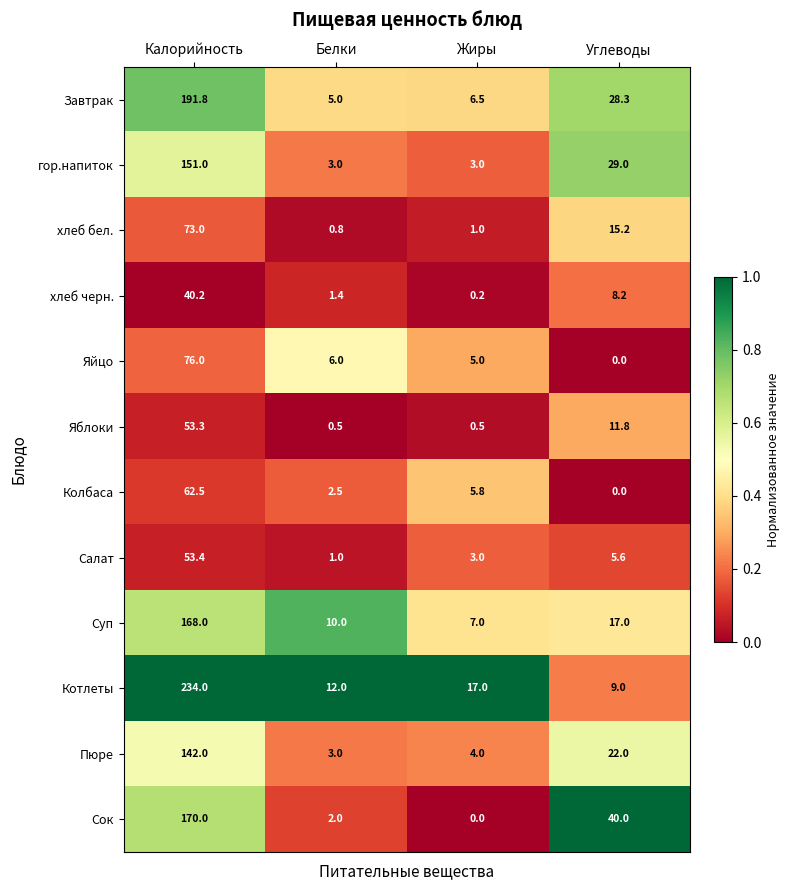

Which category has the highest value across all series?

Калорийность